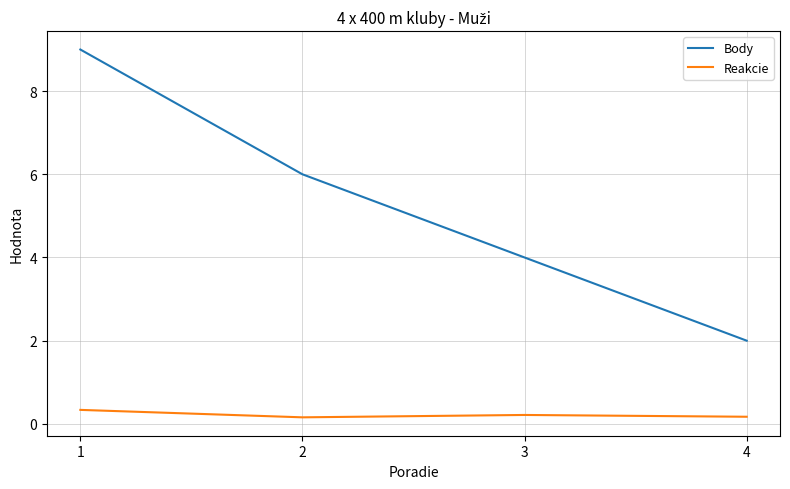

Does the chart have visible grid lines?

Yes